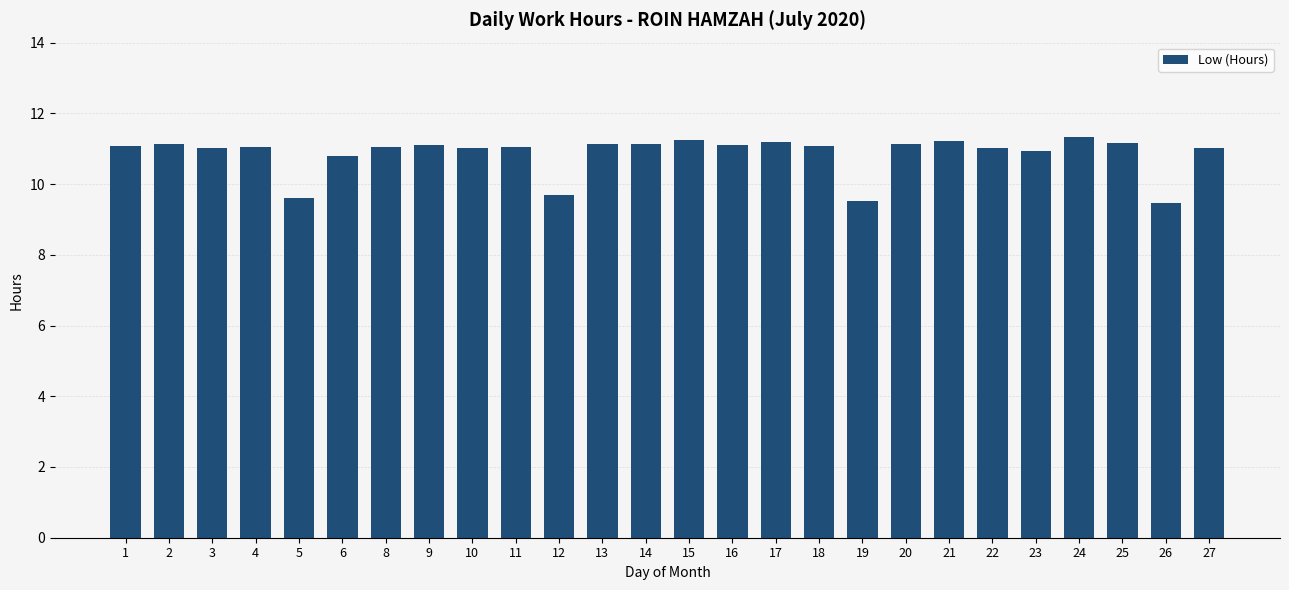

What is the greatest value displayed?

11.3